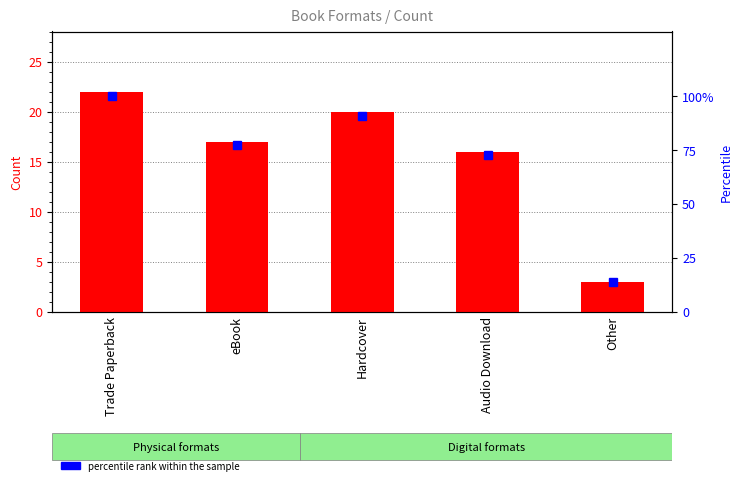

True or false: count has a value of 22.7 at eBook.

False